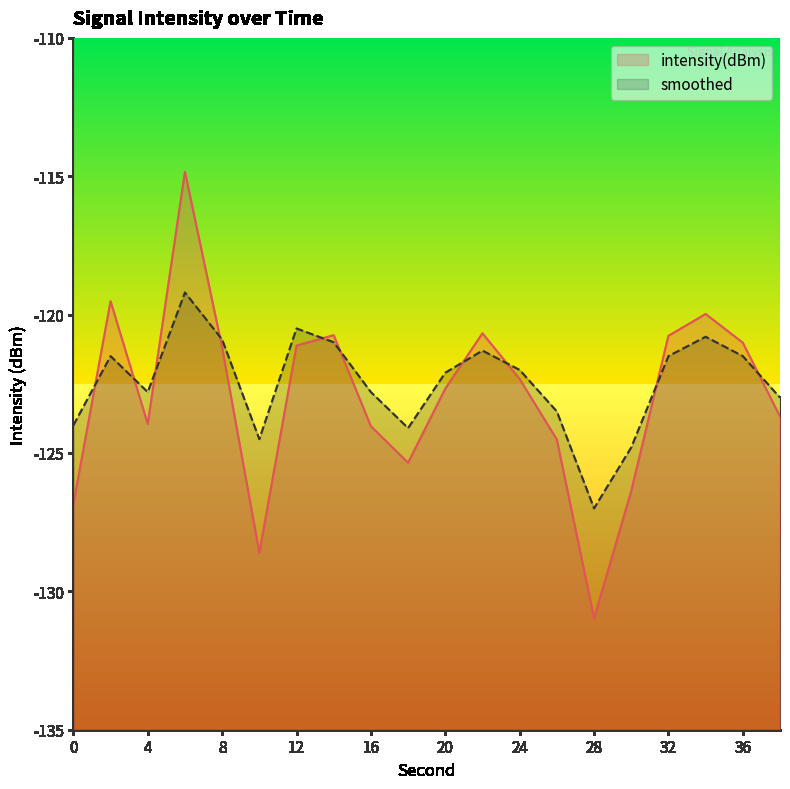

At which label does smoothed first exceed -122?

2